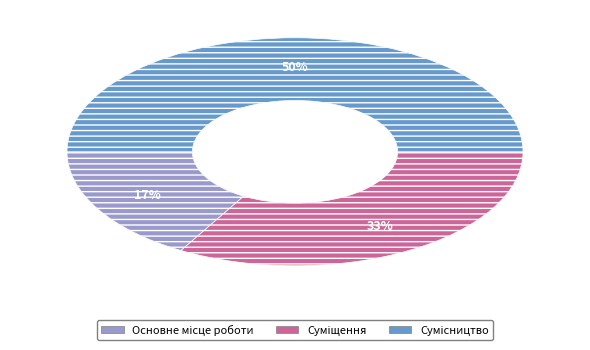

To the nearest percent, what is the difference between the largest and smallest slice percentages?

33%